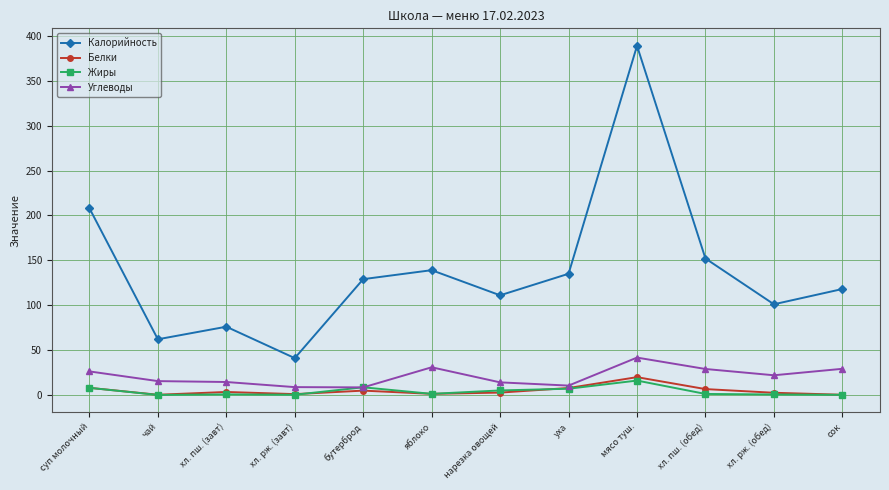

True or false: Калорийность has more than 0 interior local peaks.

True